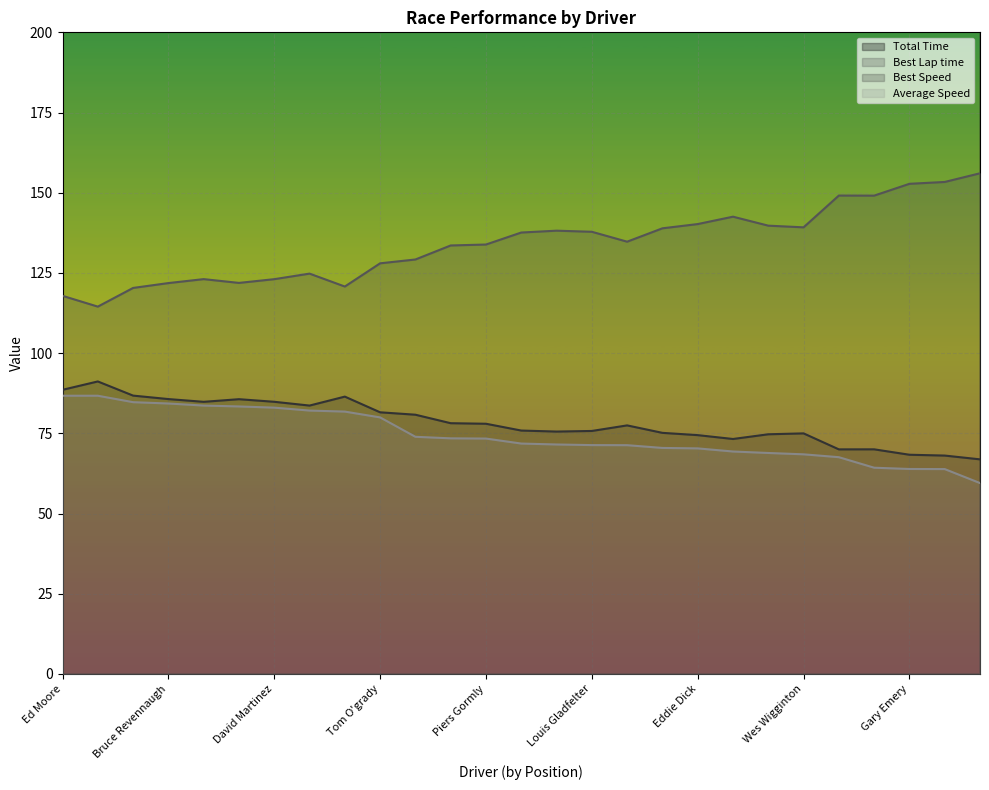

At how many categories does at least one series exceed 941?

25